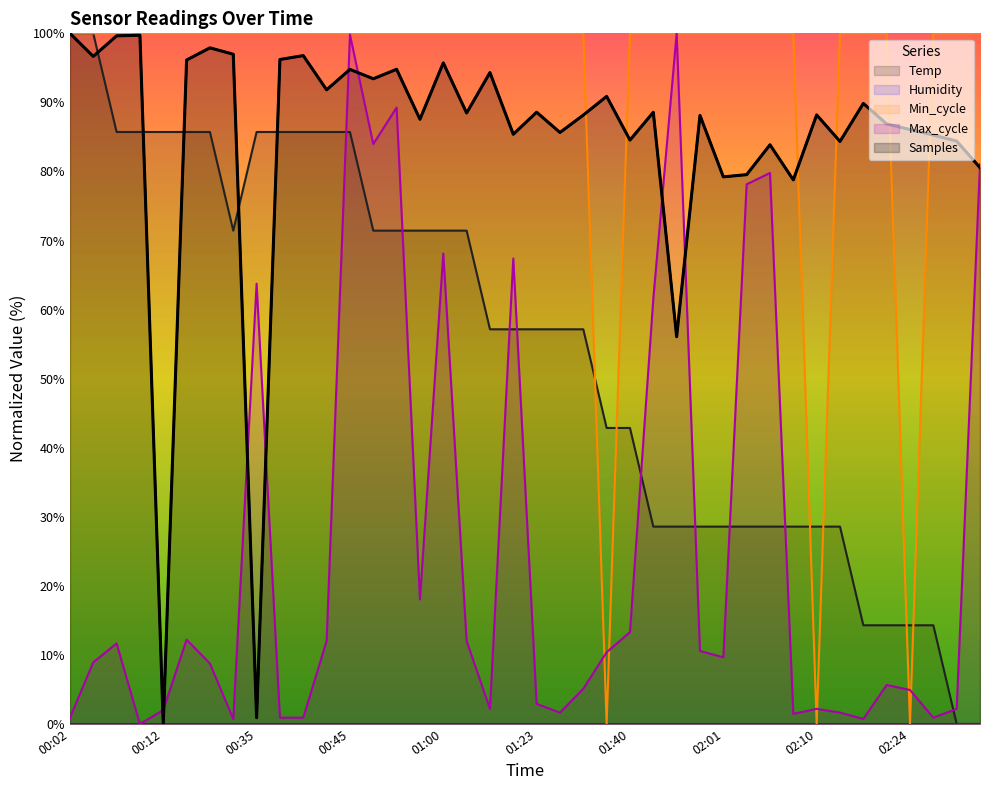

Reading left to right, extract all data points from this chart.

Temp: 00:02=100.0	00:04=100.0	00:07=85.7	00:09=85.7	00:12=85.7	00:28=85.7	00:30=85.7	00:33=71.4	00:35=85.7	00:38=85.7	00:40=85.7	00:42=85.7	00:45=85.7	00:53=71.4	00:55=71.4	00:58=71.4	01:00=71.4	01:03=71.4	01:18=57.1	01:21=57.1	01:23=57.1	01:26=57.1	01:29=57.1	01:34=42.9	01:40=42.9	01:54=28.6	01:56=28.6	01:58=28.6	02:01=28.6	02:03=28.6	02:05=28.6	02:08=28.6	02:10=28.6	02:13=28.6	02:16=14.3	02:19=14.3	02:24=14.3	02:26=14.3	02:31=0.0	02:34=0.0
Min_cycle: 00:02=100.0	00:04=100.0	00:07=100.0	00:09=100.0	00:12=100.0	00:28=100.0	00:30=100.0	00:33=100.0	00:35=100.0	00:38=100.0	00:40=100.0	00:42=100.0	00:45=100.0	00:53=100.0	00:55=100.0	00:58=100.0	01:00=100.0	01:03=100.0	01:18=100.0	01:21=100.0	01:23=100.0	01:26=100.0	01:29=100.0	01:34=0.0	01:40=100.0	01:54=100.0	01:56=100.0	01:58=100.0	02:01=100.0	02:03=100.0	02:05=100.0	02:08=100.0	02:10=0.0	02:13=100.0	02:16=100.0	02:19=100.0	02:24=0.0	02:26=100.0	02:31=100.0	02:34=100.0
Max_cycle: 00:02=0.9	00:04=8.9	00:07=11.7	00:09=0.0	00:12=2.0	00:28=12.2	00:30=8.7	00:33=0.7	00:35=63.8	00:38=0.9	00:40=0.9	00:42=12.0	00:45=99.8	00:53=84.0	00:55=89.3	00:58=18.0	01:00=68.1	01:03=12.0	01:18=2.2	01:21=67.4	01:23=2.9	01:26=1.6	01:29=5.1	01:34=10.4	01:40=13.3	01:54=61.6	01:56=100.0	01:58=10.6	02:01=9.7	02:03=78.1	02:05=79.8	02:08=1.5	02:10=2.2	02:13=1.6	02:16=0.7	02:19=5.6	02:24=4.9	02:26=0.9	02:31=2.2	02:34=81.1
Samples: 00:02=100.0	00:04=96.7	00:07=99.6	00:09=99.7	00:12=0.0	00:28=96.1	00:30=97.9	00:33=97.0	00:35=0.9	00:38=96.2	00:40=96.8	00:42=91.8	00:45=94.8	00:53=93.4	00:55=94.8	00:58=87.6	01:00=95.7	01:03=88.5	01:18=94.3	01:21=85.4	01:23=88.6	01:26=85.6	01:29=88.2	01:34=90.9	01:40=84.5	01:54=88.6	01:56=56.1	01:58=88.1	02:01=79.2	02:03=79.5	02:05=83.9	02:08=78.8	02:10=88.2	02:13=84.3	02:16=89.9	02:19=86.9	02:24=86.1	02:26=85.3	02:31=84.4	02:34=80.5